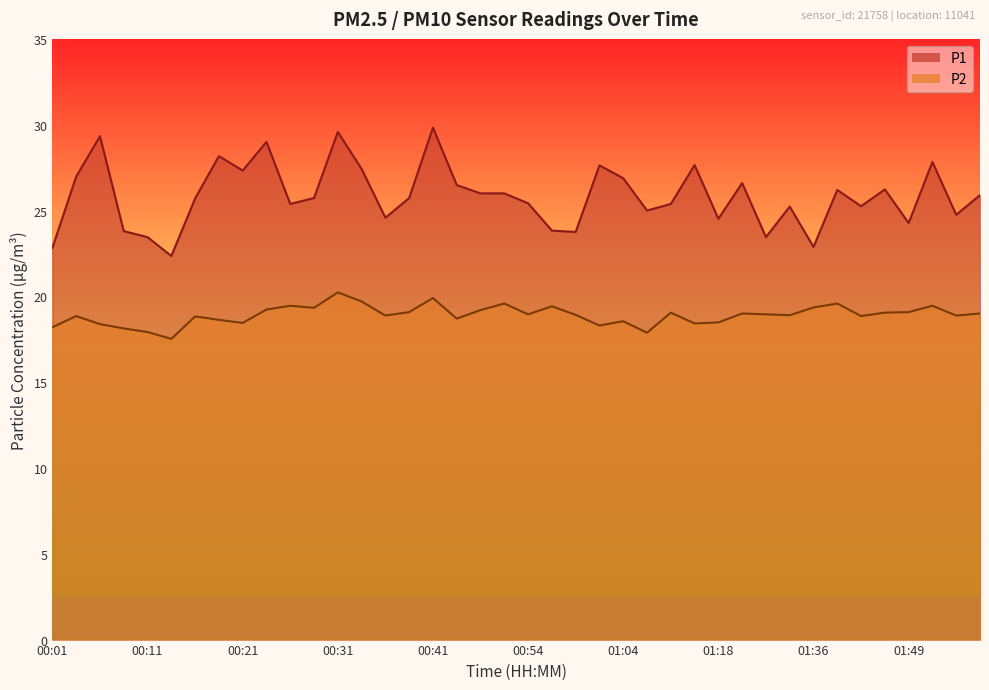

True or false: P2 and P1 cross at least once.

False